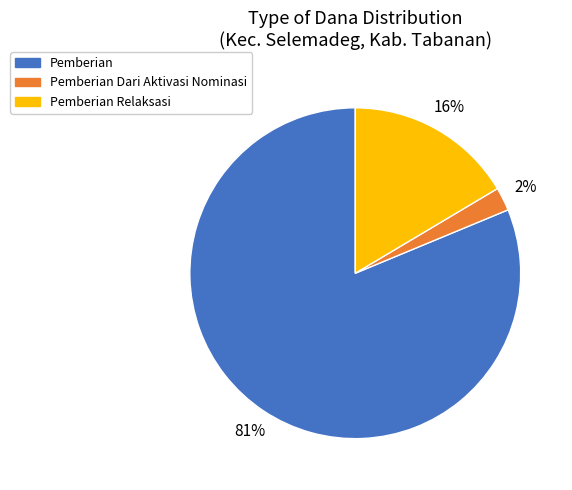

Count the number of slices in the pie.

3